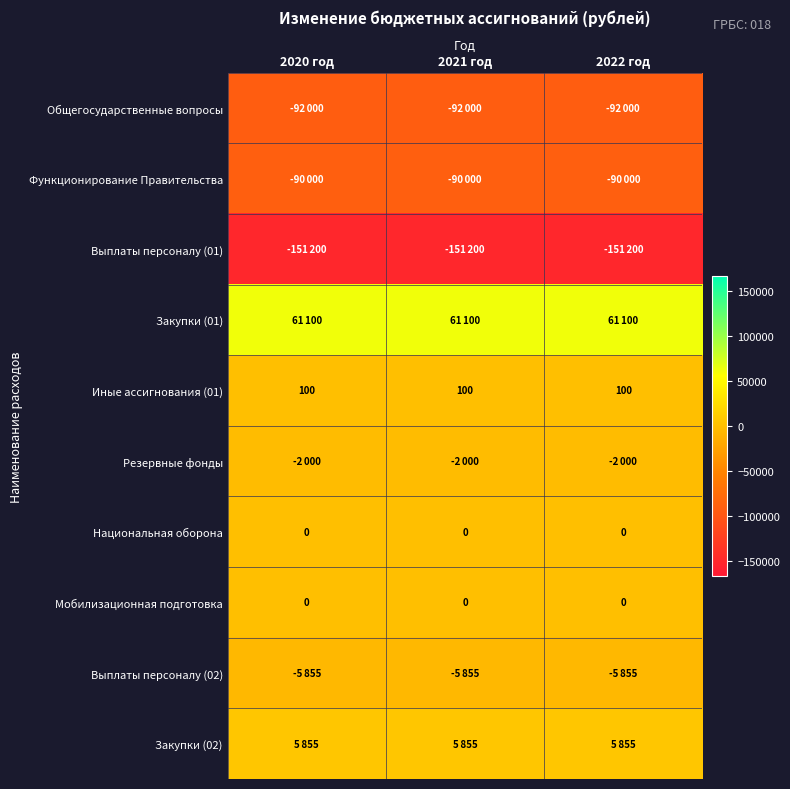

The value of Иные ассигнования (01) at 2021 год is 100. True or false?

True